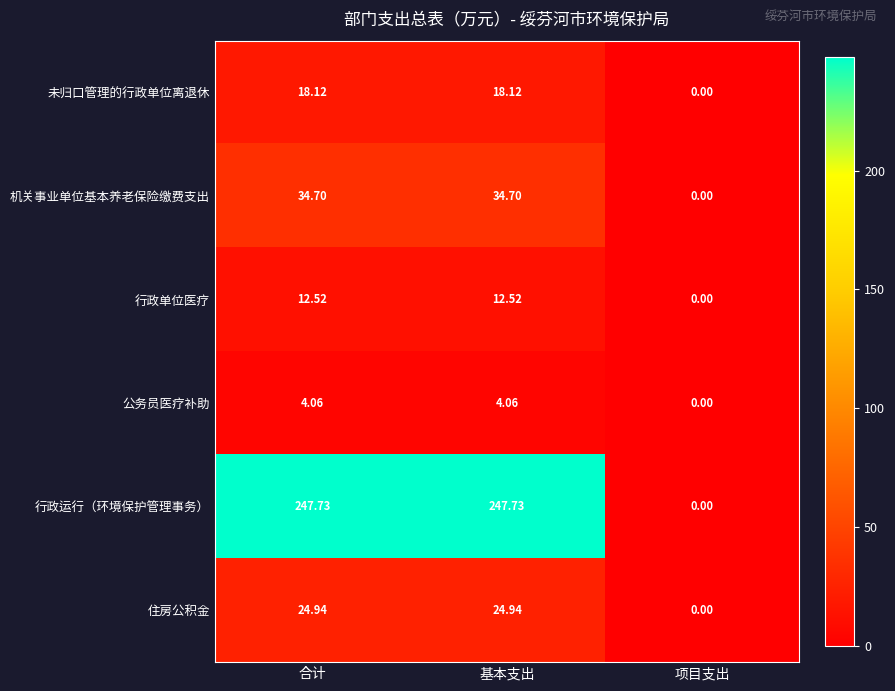

Is the value of 公务员医疗补助 at 基本支出 greater than the value of 行政运行（环境保护管理事务） at 合计?

No